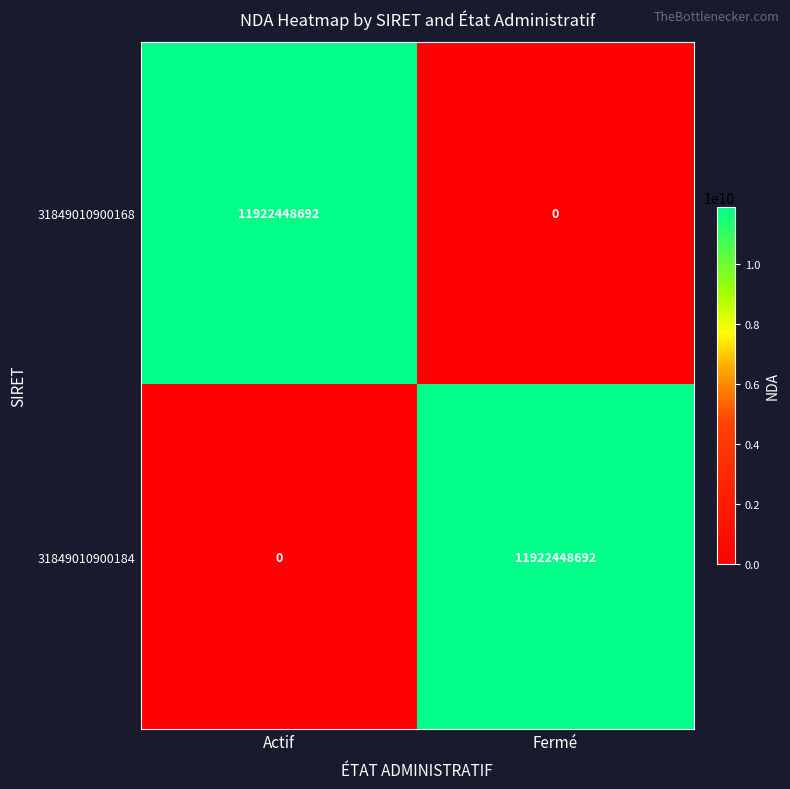

How many categories are shown in the chart?

2